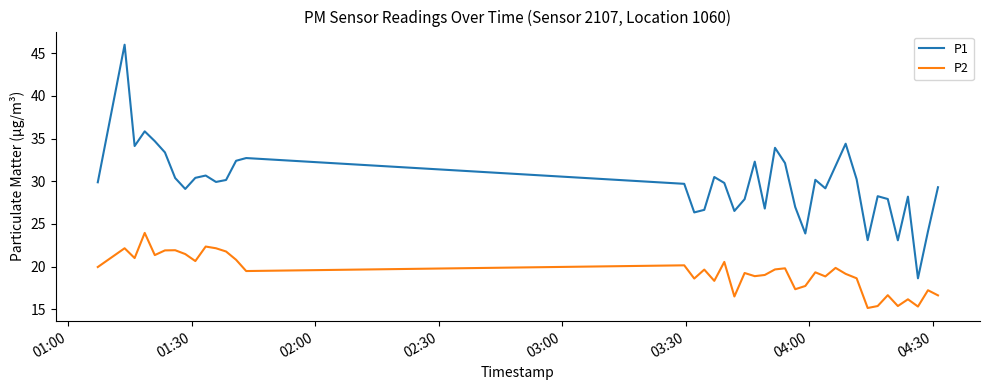

What is the highest value of the P1 series?

46.0